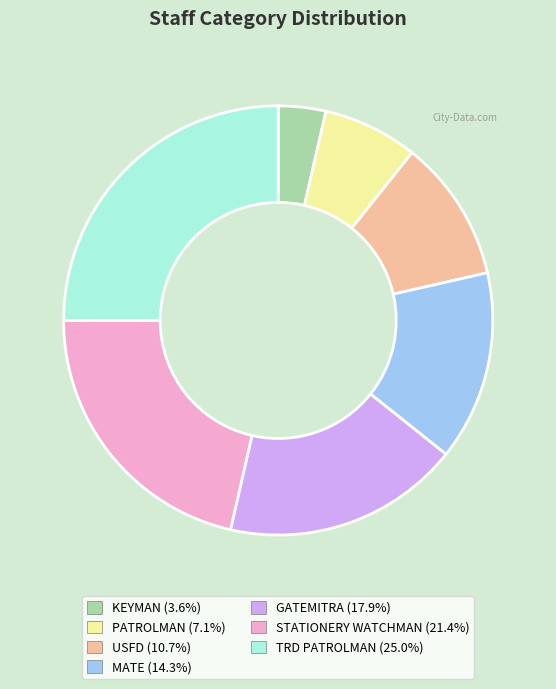

Combined, do KEYMAN and TRD PATROLMAN account for over 50%?

No